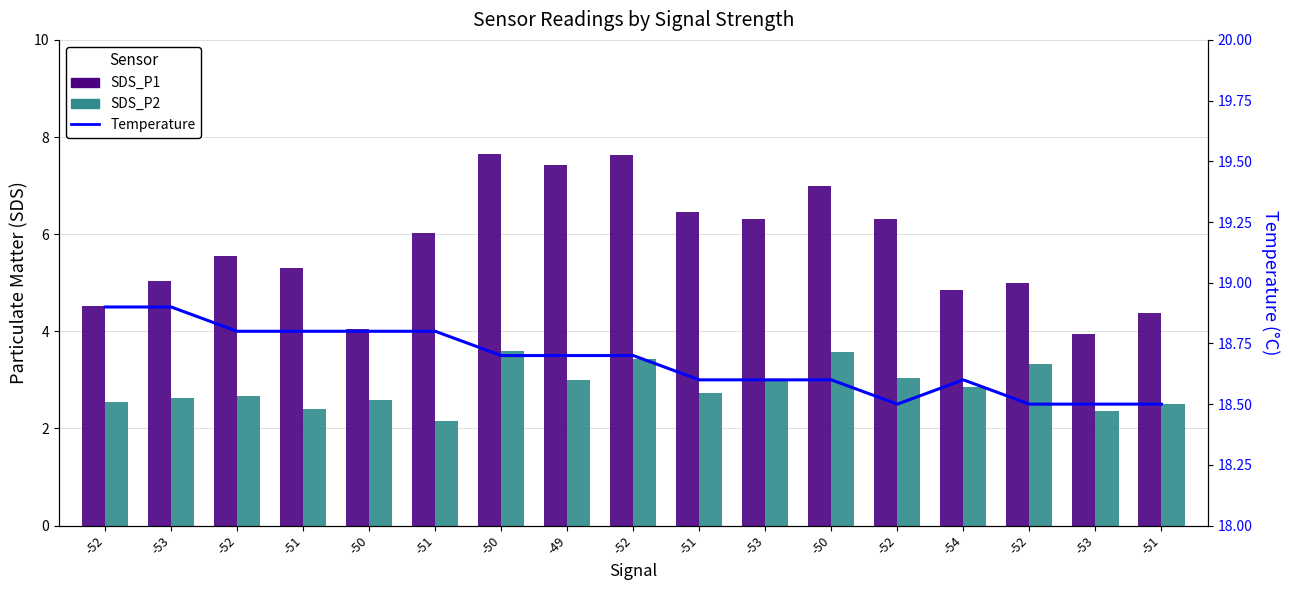

Reading right to left, what are all the values shown in this chart?

SDS_P1: 4.4	4.0	5.0	4.8	6.3	7.0	6.3	6.5	7.6	7.4	7.7	6.0	4.0	5.3	5.5	5.0	4.5
SDS_P2: 2.5	2.4	3.3	2.9	3.0	3.6	3.0	2.7	3.4	3.0	3.6	2.1	2.6	2.4	2.7	2.6	2.5
Temperature: 18.5	18.5	18.5	18.6	18.5	18.6	18.6	18.6	18.7	18.7	18.7	18.8	18.8	18.8	18.8	18.9	18.9